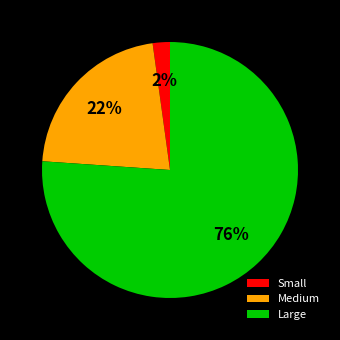

To the nearest percent, what is the average slice percentage?

33%